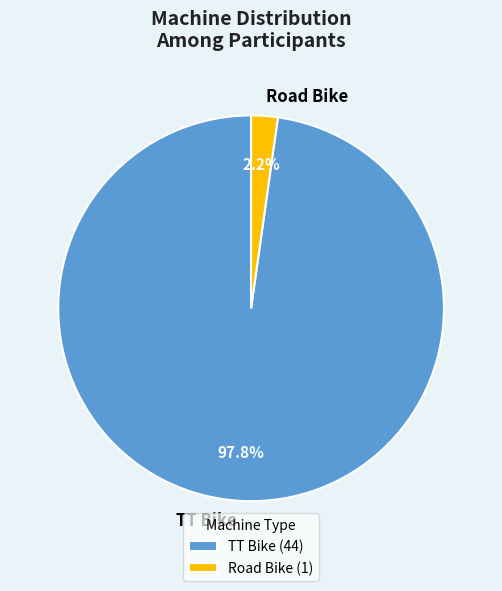

What is the largest slice in the pie chart?

TT Bike